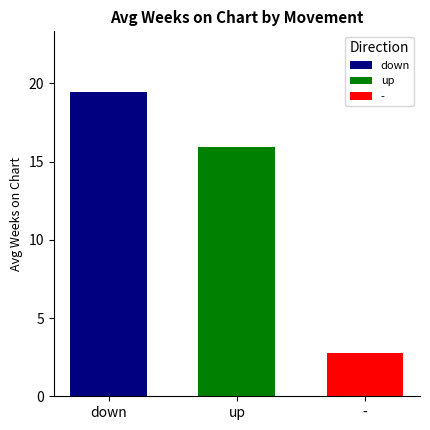

What is the average value?

12.7